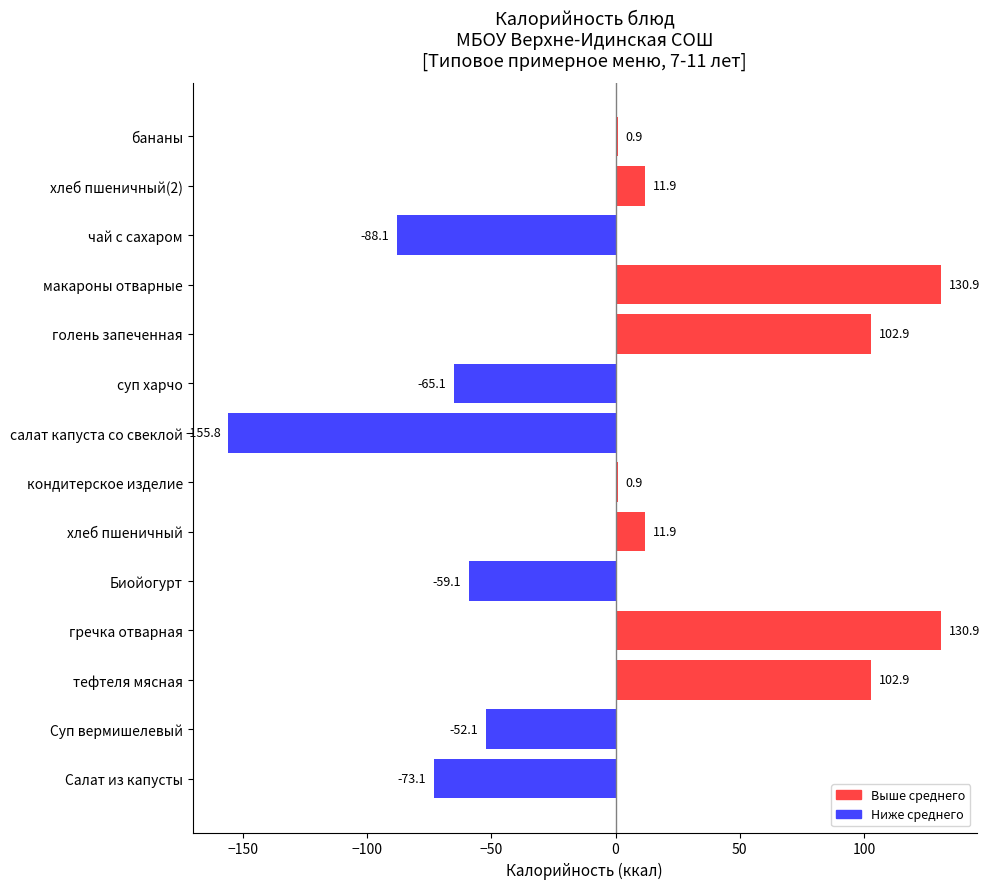

What value does the data have at чай с сахаром?

-88.1